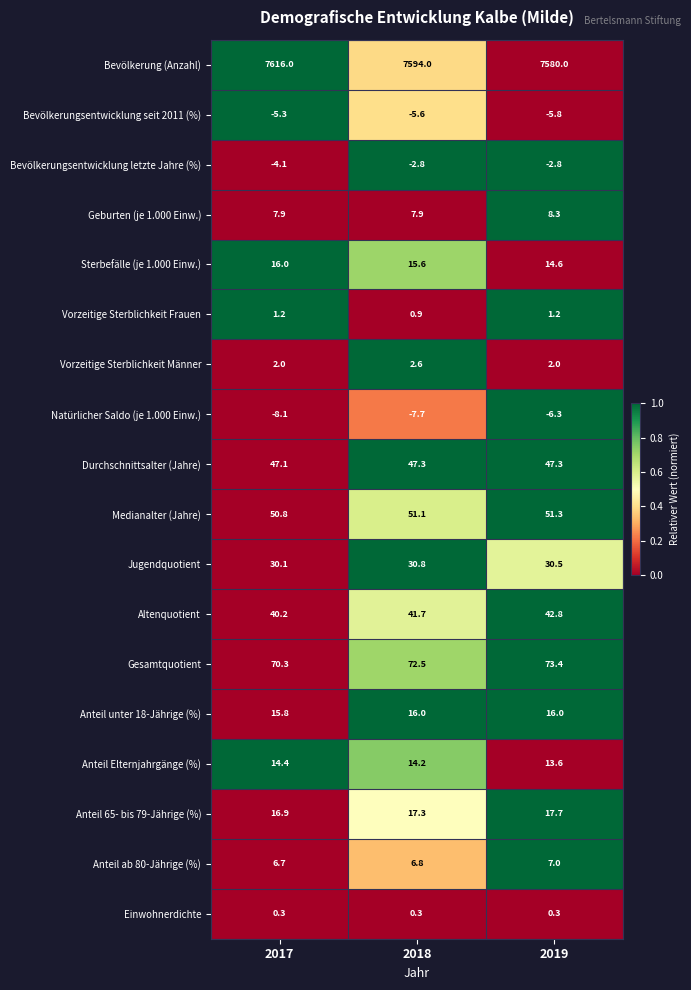

Count the number of categories in the chart.

3